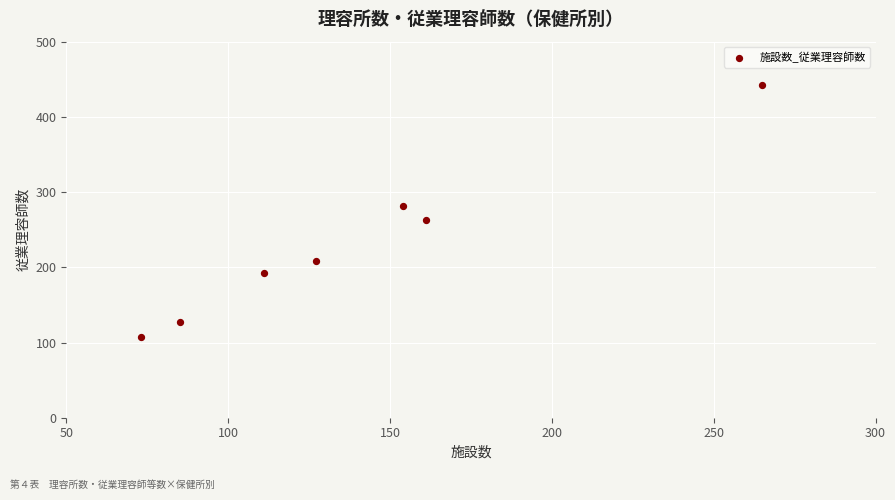

What is the range of X values (max minus min)?

192